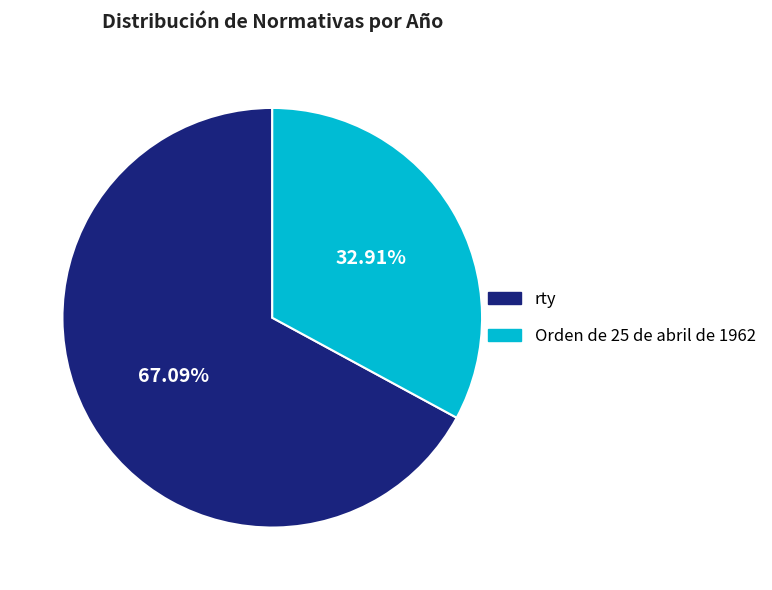

What is the ratio of the value at Orden de 25 de abril de 1962 to the value at rty?

0.5